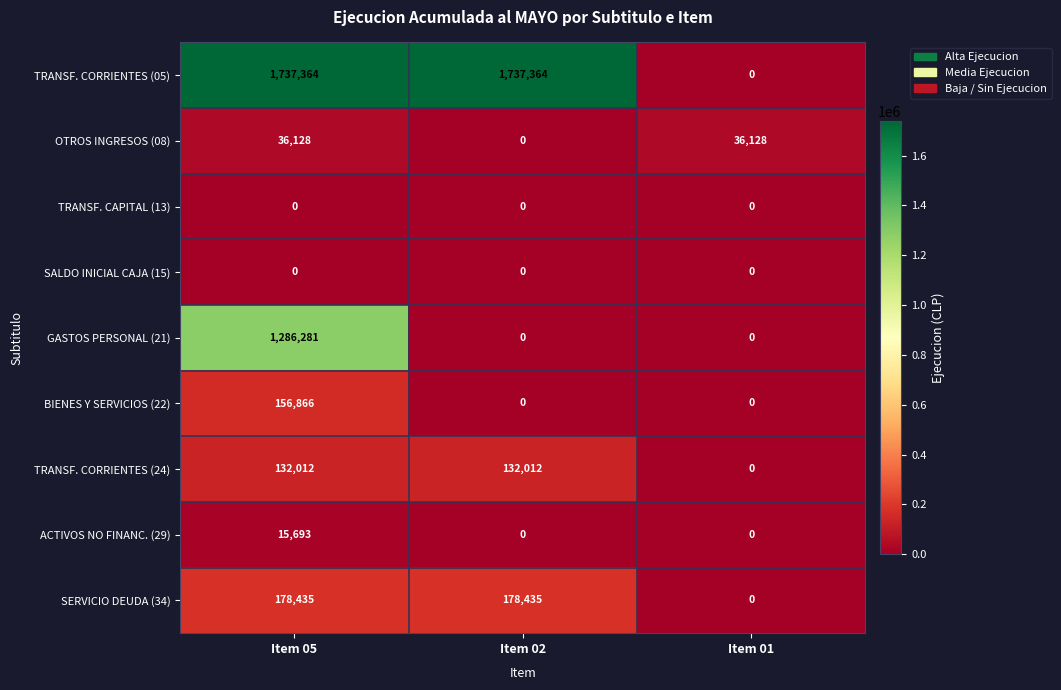

Which series has the largest range (max minus min)?

TRANSF. CORRIENTES (05)